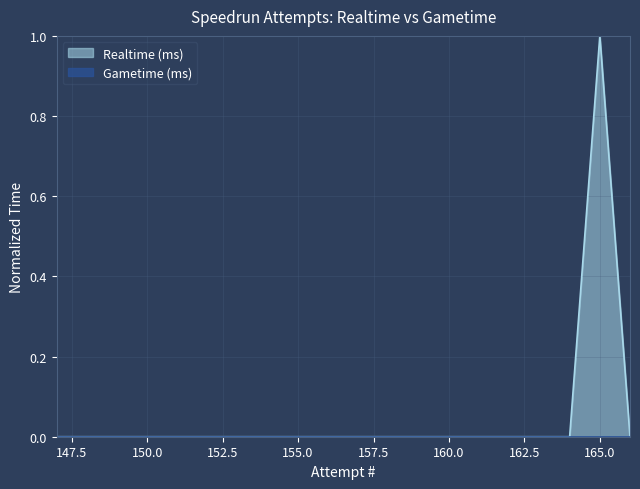

How many interior local peaks (higher than both neighbors) does the data have?

1